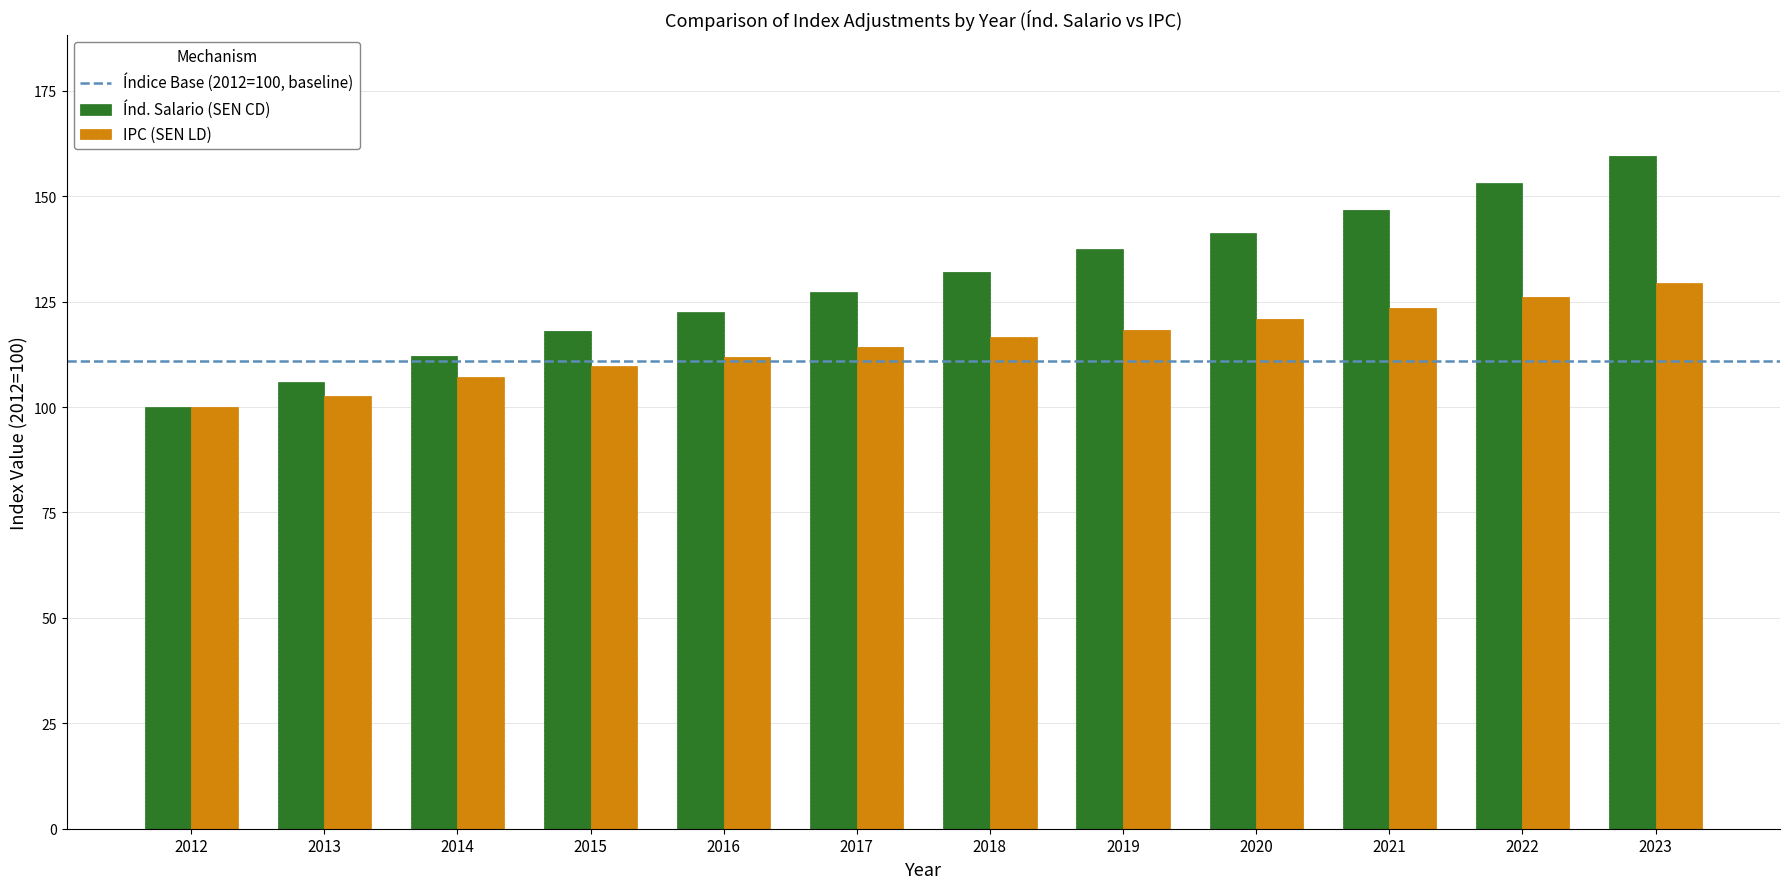

What is the total value across all series at 2023?

289.0